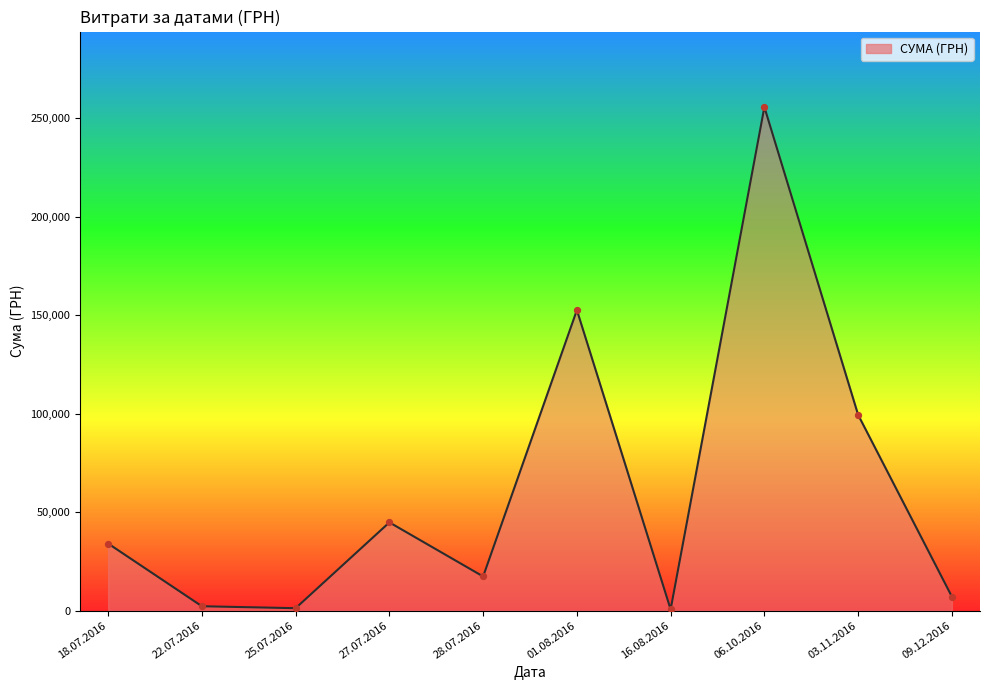

What is the ratio of the value at 27.07.2016 to the value at 03.11.2016?

0.5